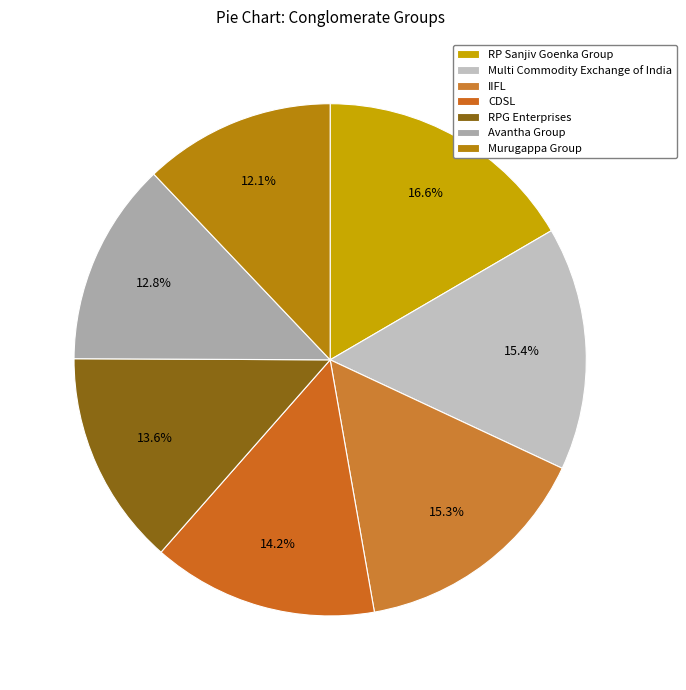

Approximately how many times larger is the value at RPG Enterprises compared to Avantha Group?

1.1